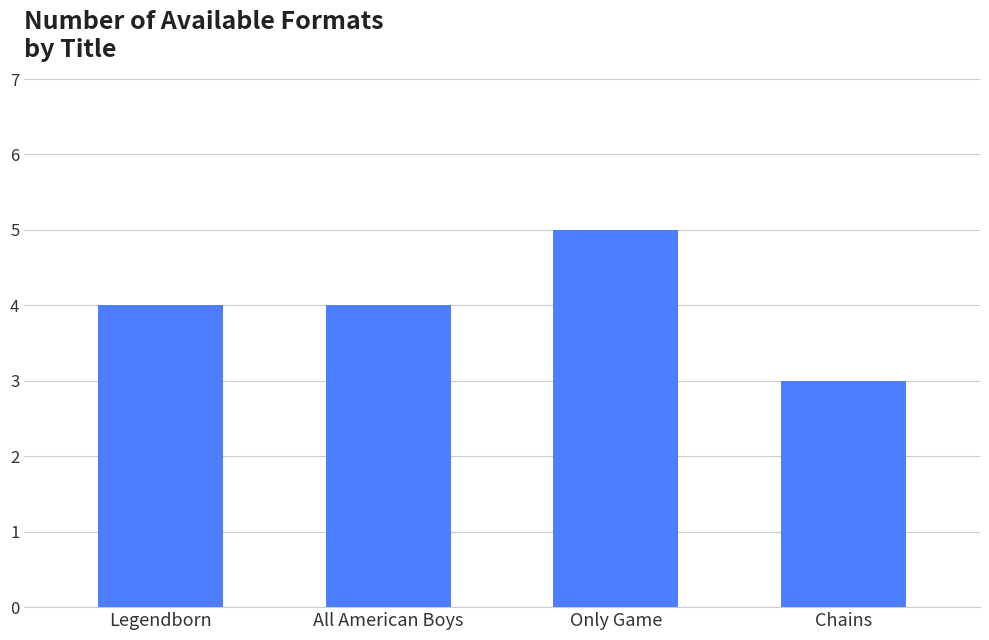

Reading left to right, what are all the values shown in this chart?

4	4	5	3